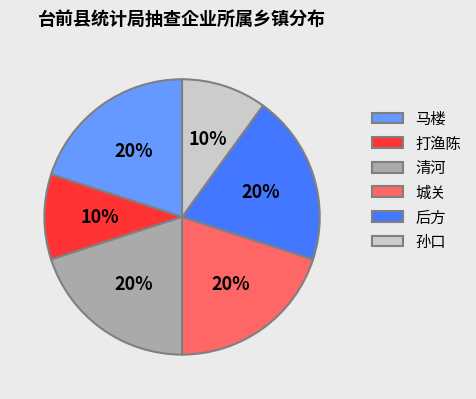

Combined, do 城关 and 打渔陈 account for over 50%?

No